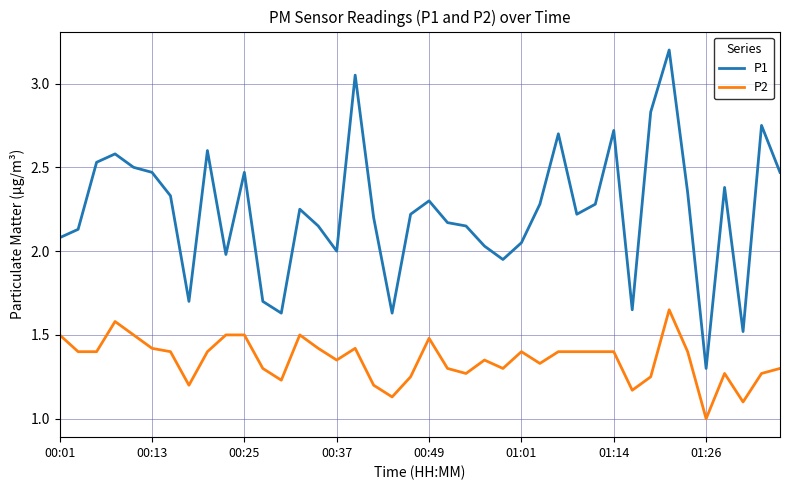

How many lines are shown in the chart?

2